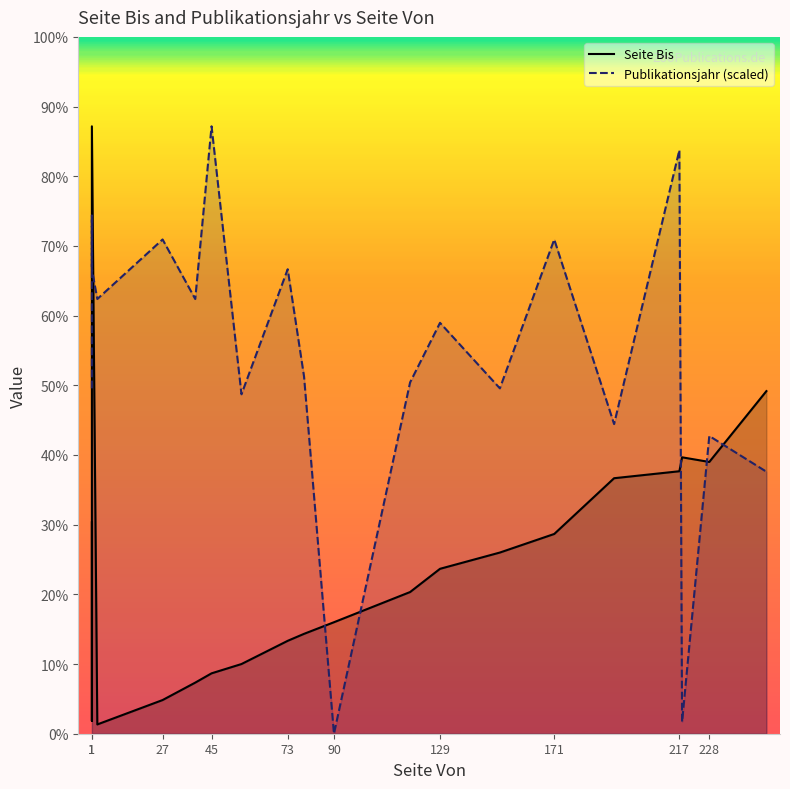

Where do Publikationsjahr (scaled) and Seite Bis first cross each other?

1 and 1